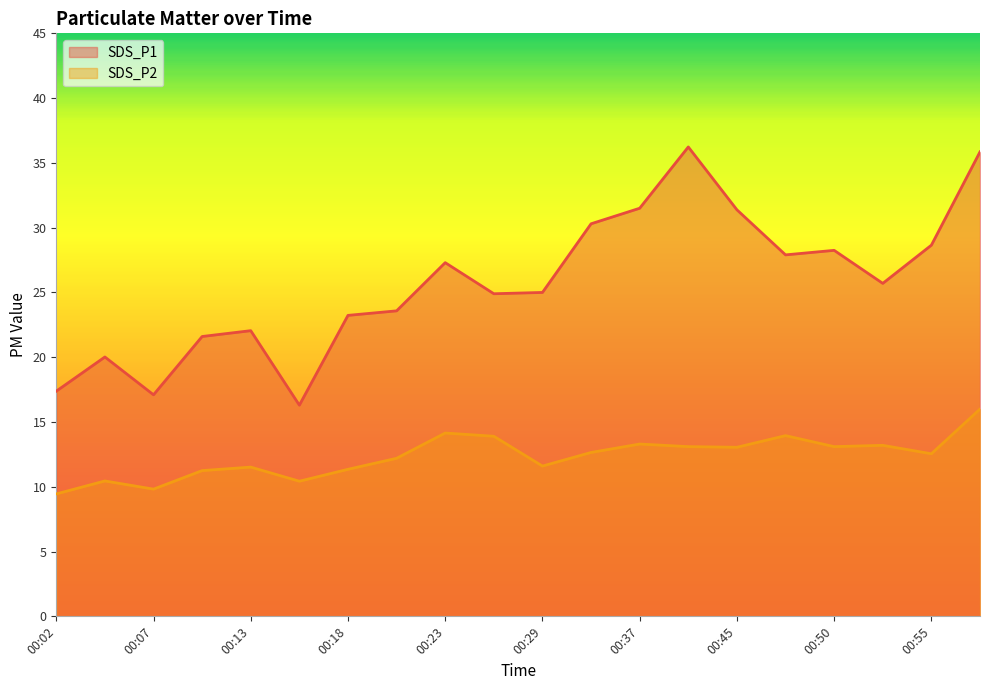

What is the maximum value shown in the chart?

36.2